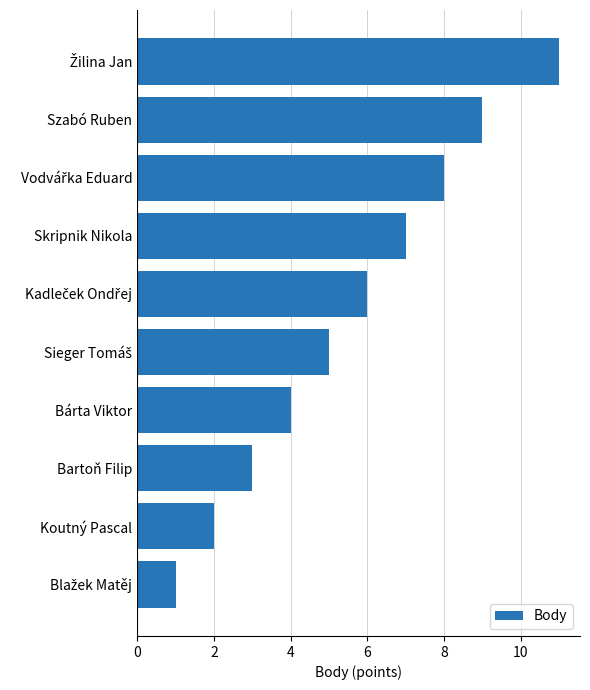

What is the difference between the second highest and minimum values?

8